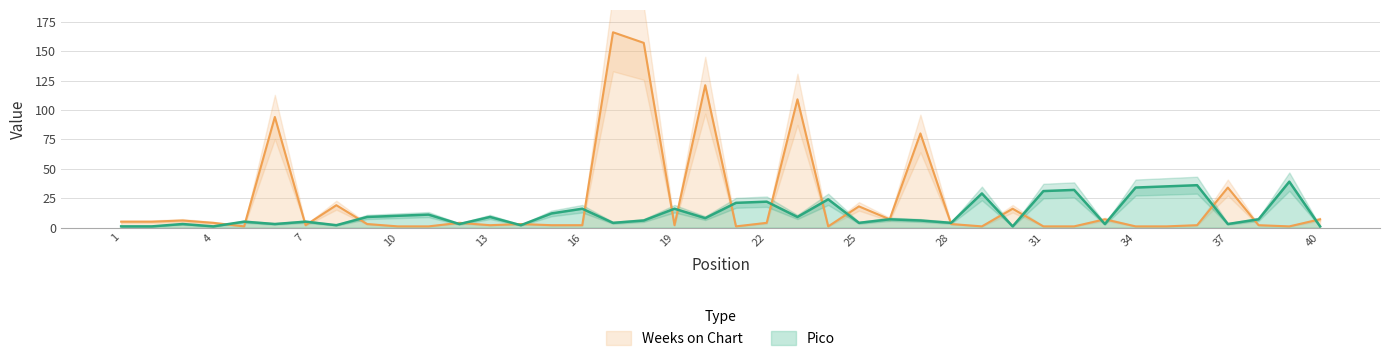

What is the difference between the Weeks on Chart values at 22 and 37?

30